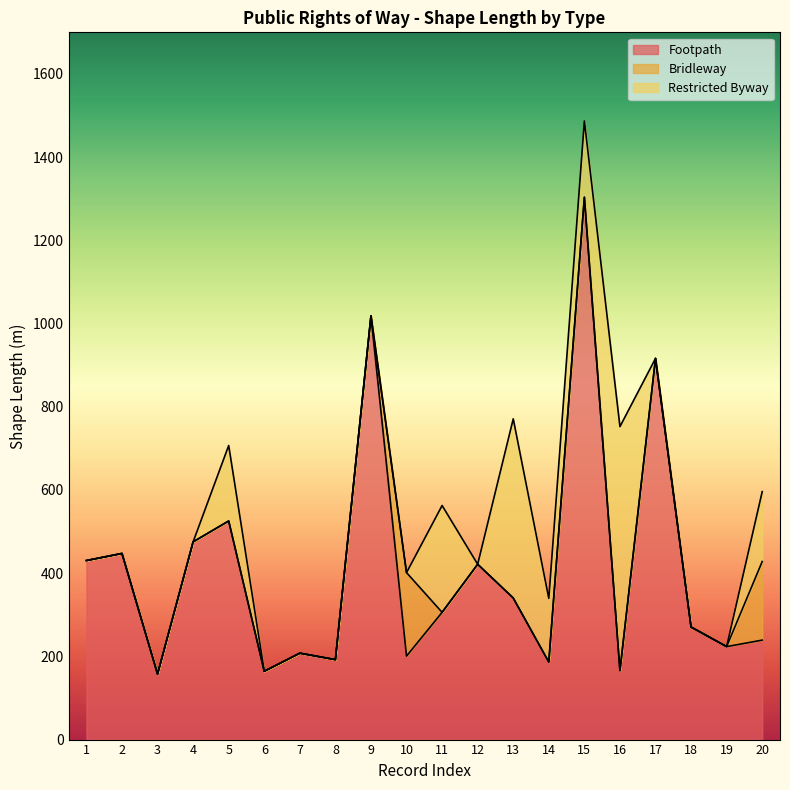

What is the total value across all series at 3?

157.5